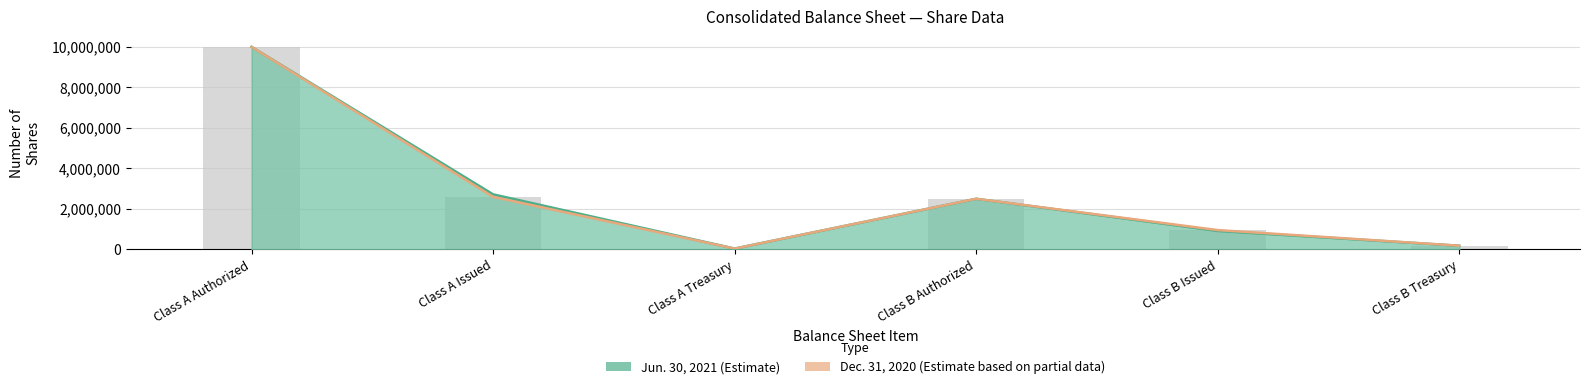

What is the difference between the highest and lowest values at Class A Issued?

123700